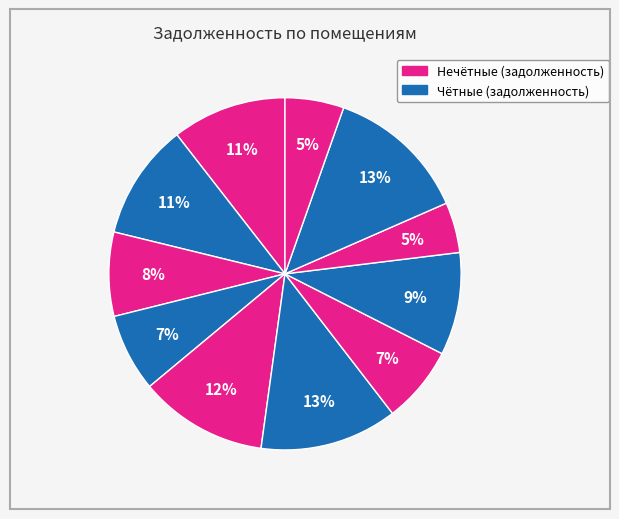

To the nearest percent, what is the difference between the largest and smallest slice percentages?

8%